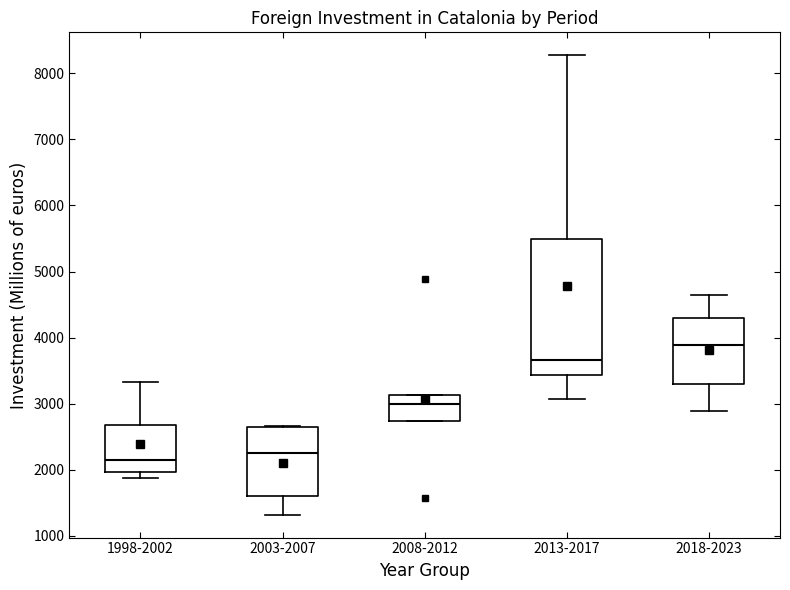

Which box's median line is the highest?

2018-2023